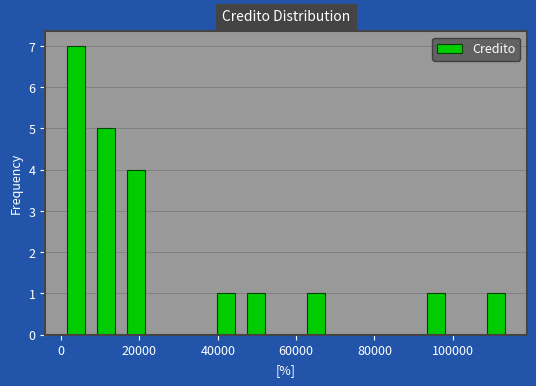

Around what value on the x-axis is the tallest bar? Give the approximate position of its centre, as read against the axis.

4000